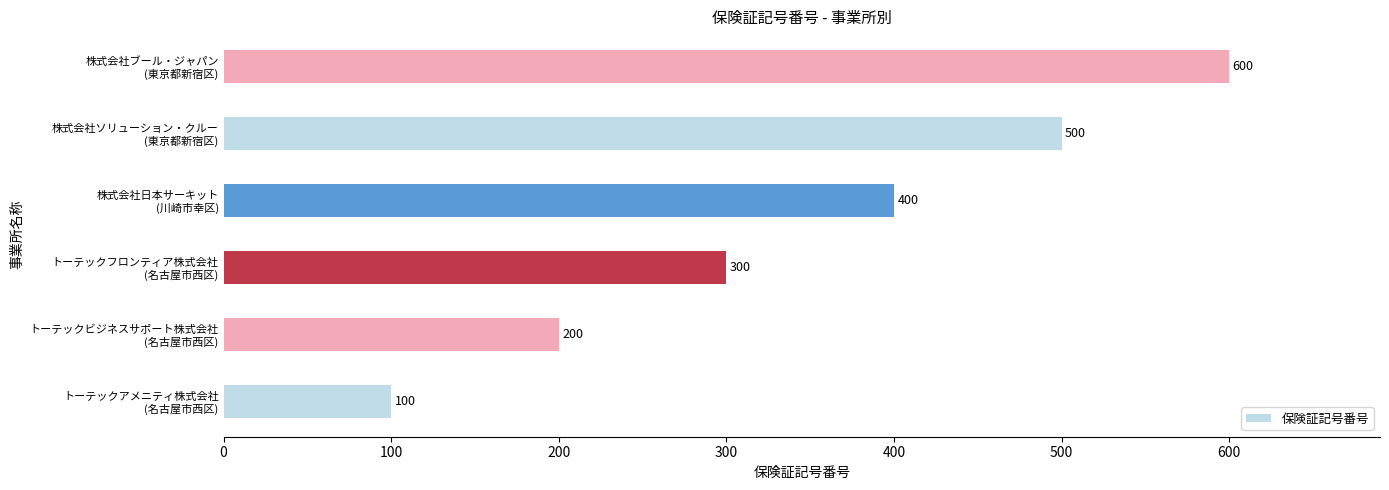

How many distinct data groups are displayed?

1